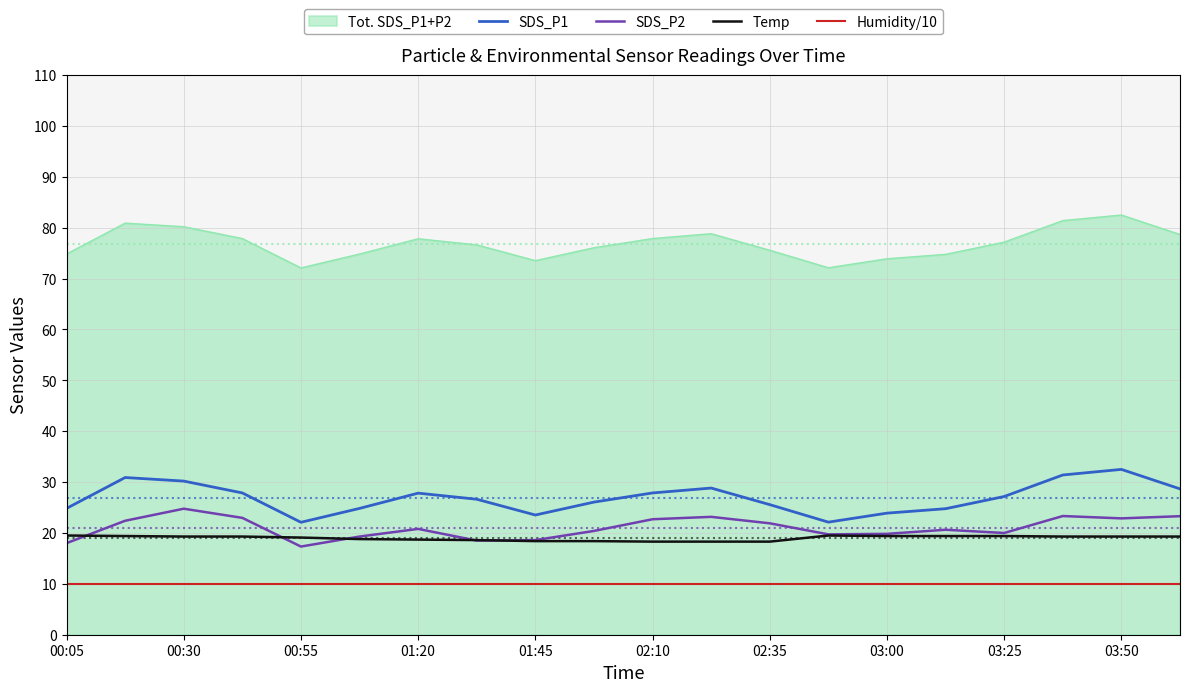

Which series has the largest total across all categories?

Tot. SDS_P1+P2